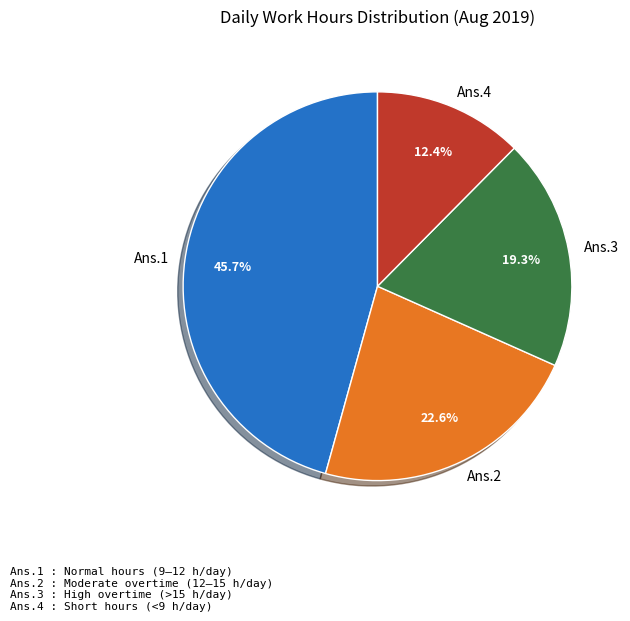

Between Ans.3 and Ans.2, which is larger?

Ans.2